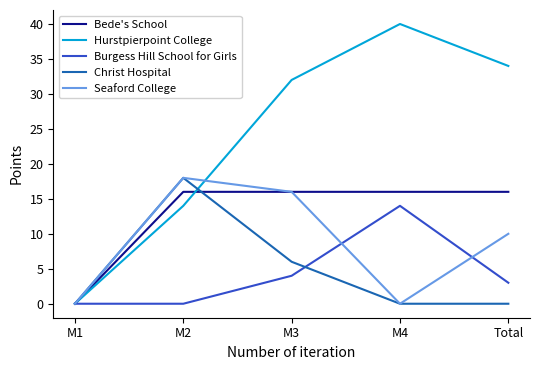

The value of Seaford College at M1 is -9. True or false?

False